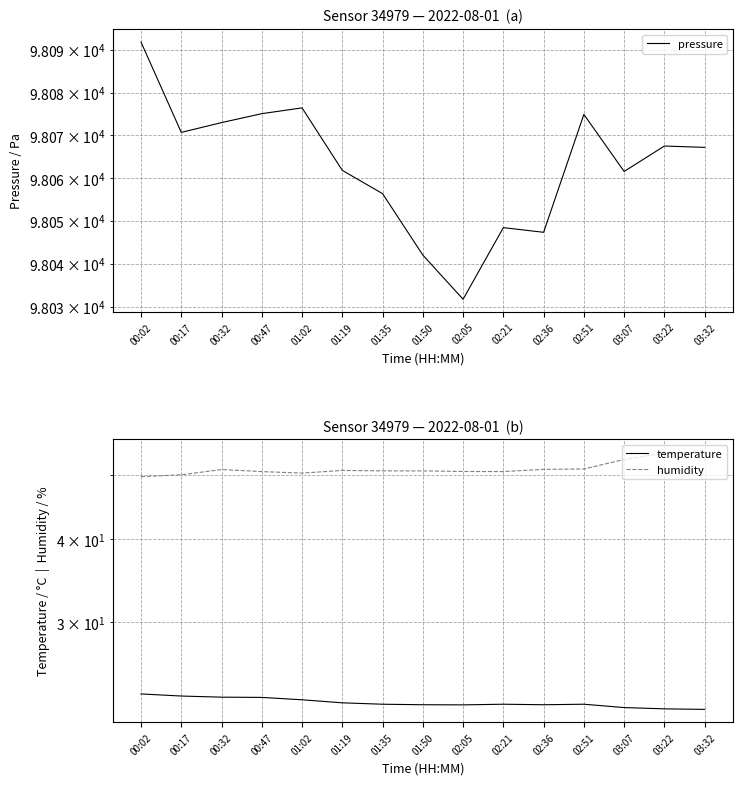

Which series has the largest total across all categories?

pressure